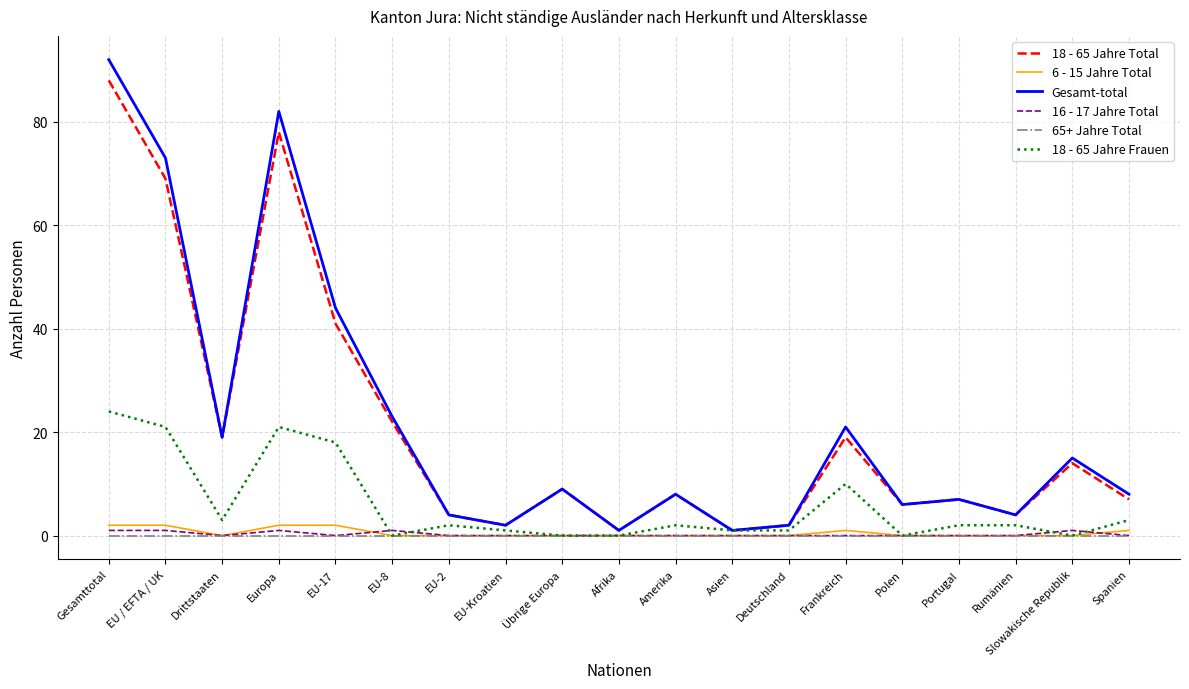

At which label does 18 - 65 Jahre Total reach its peak?

Gesamttotal